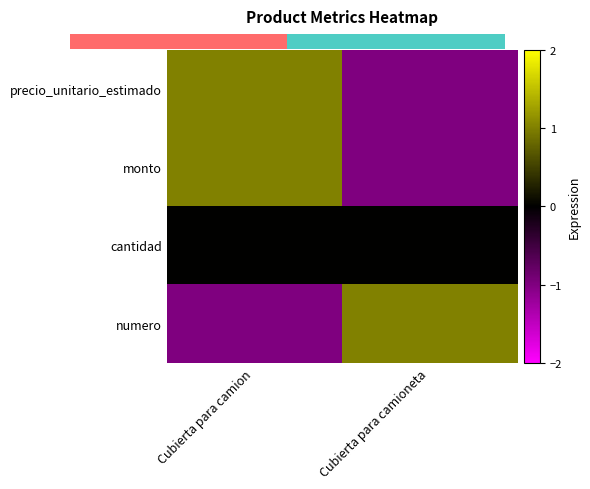

How many series are shown in this chart?

4